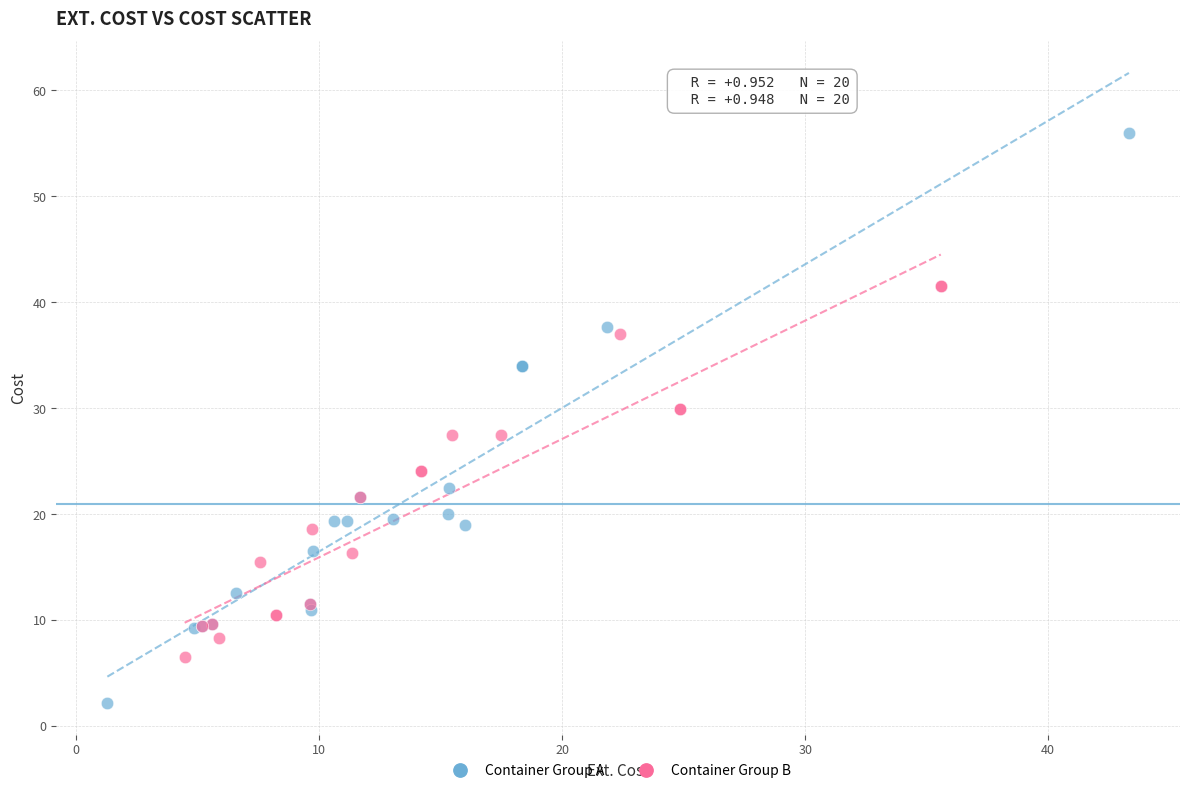

Which series contains the highest Y value?

Container Group A